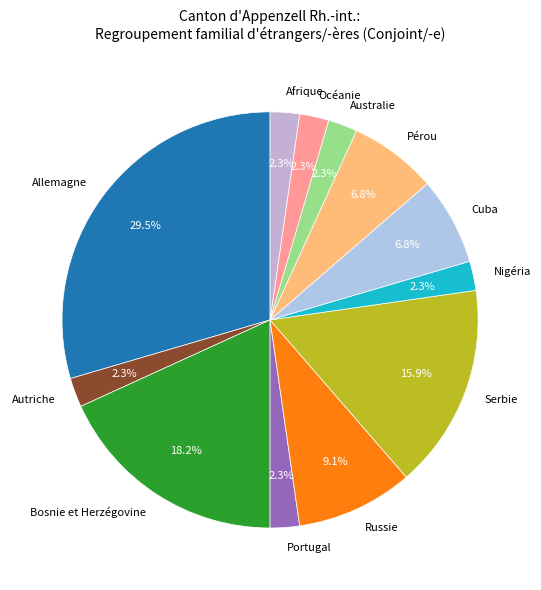

Is there any slice that represents more than half of the pie?

No